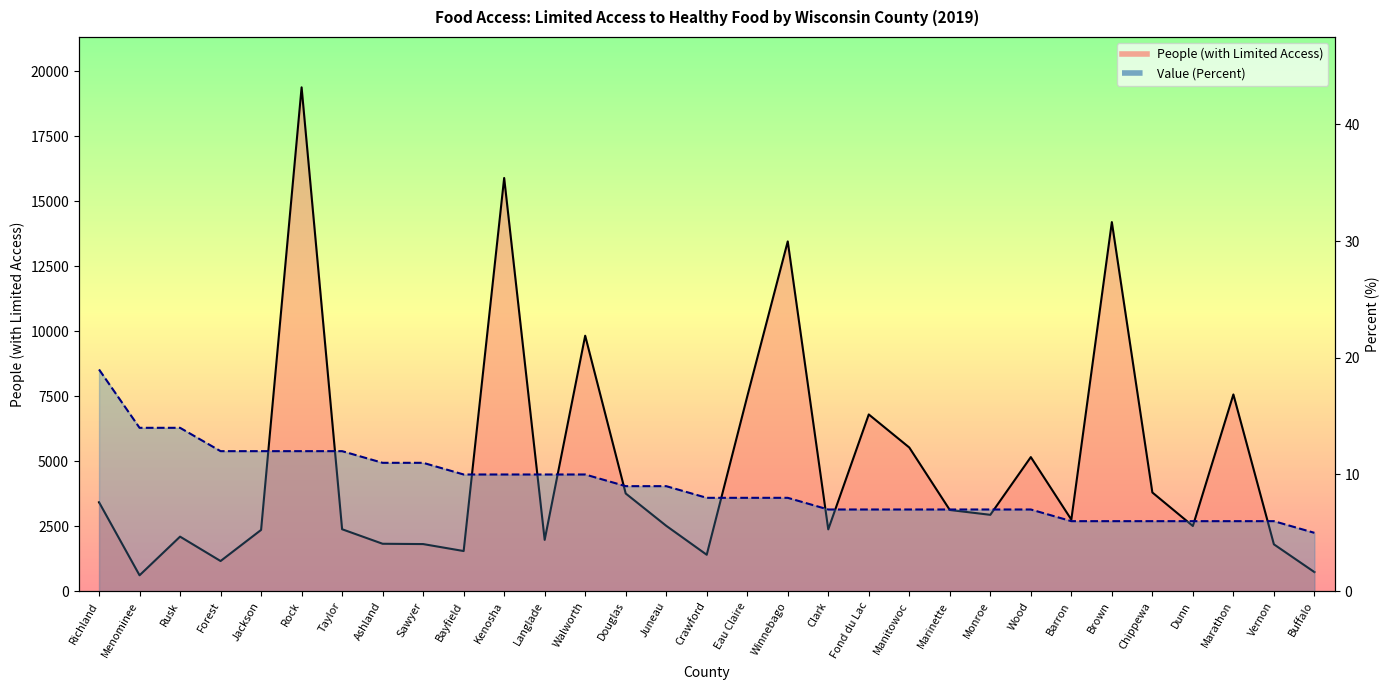

Where is the data nearest to the value 9993?

Walworth